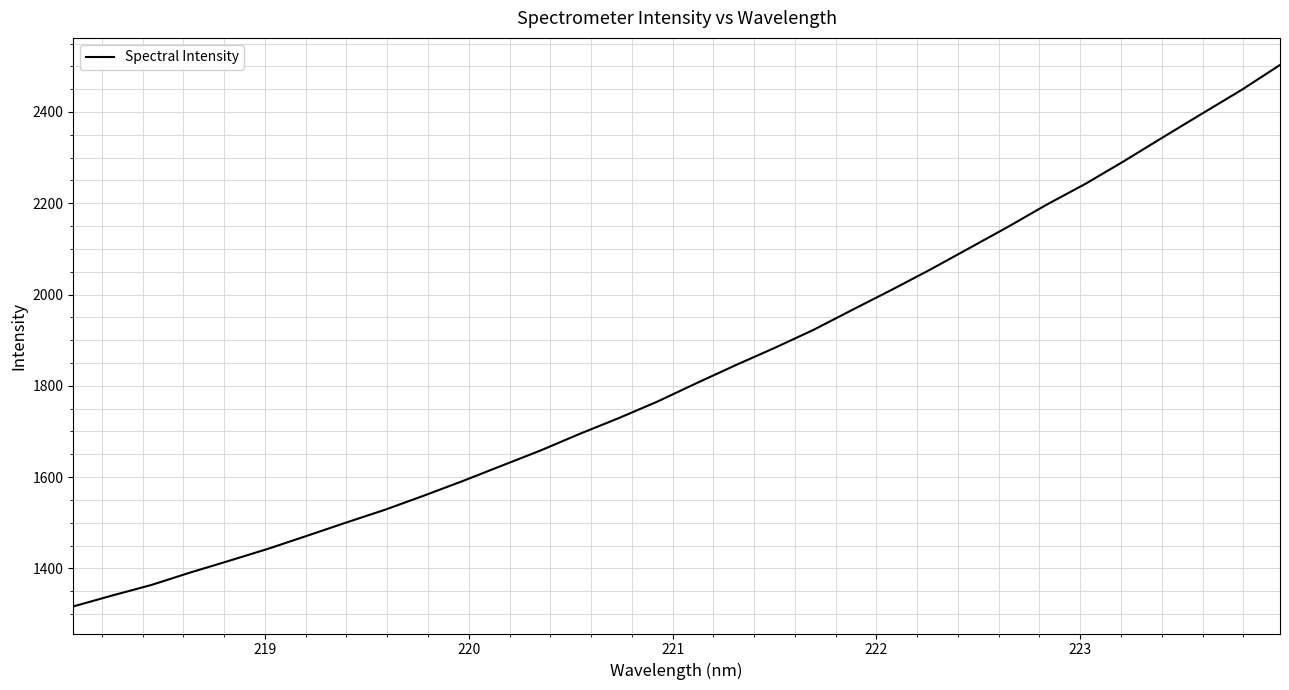

What is the difference between the maximum and minimum values?

1186.4